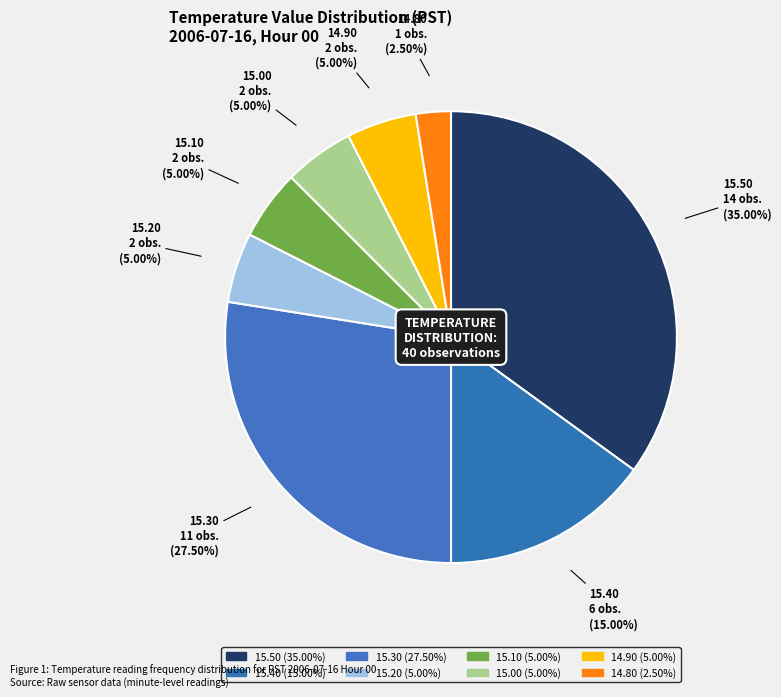

To the nearest percent, what is the average slice percentage?

12%